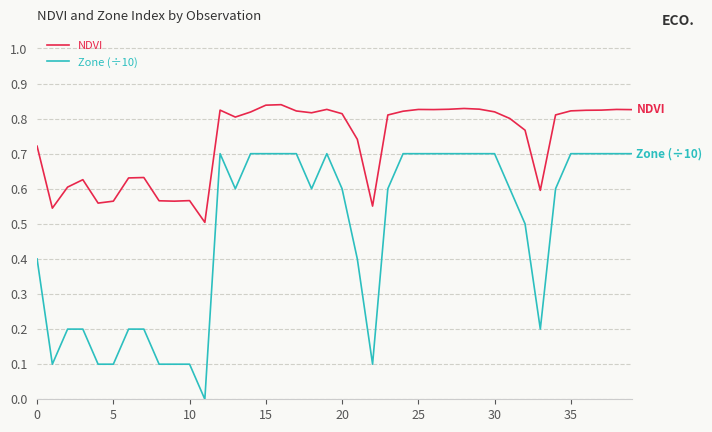

List the series in order of their peak value, lowest first.

Zone (÷10), NDVI